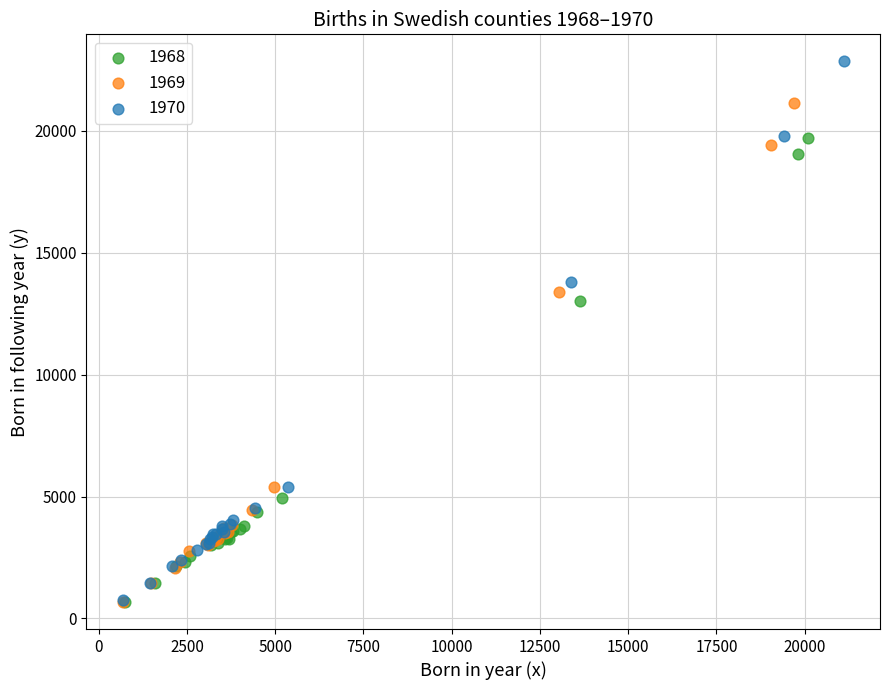

Which series has the largest Y range (max minus min)?

1970